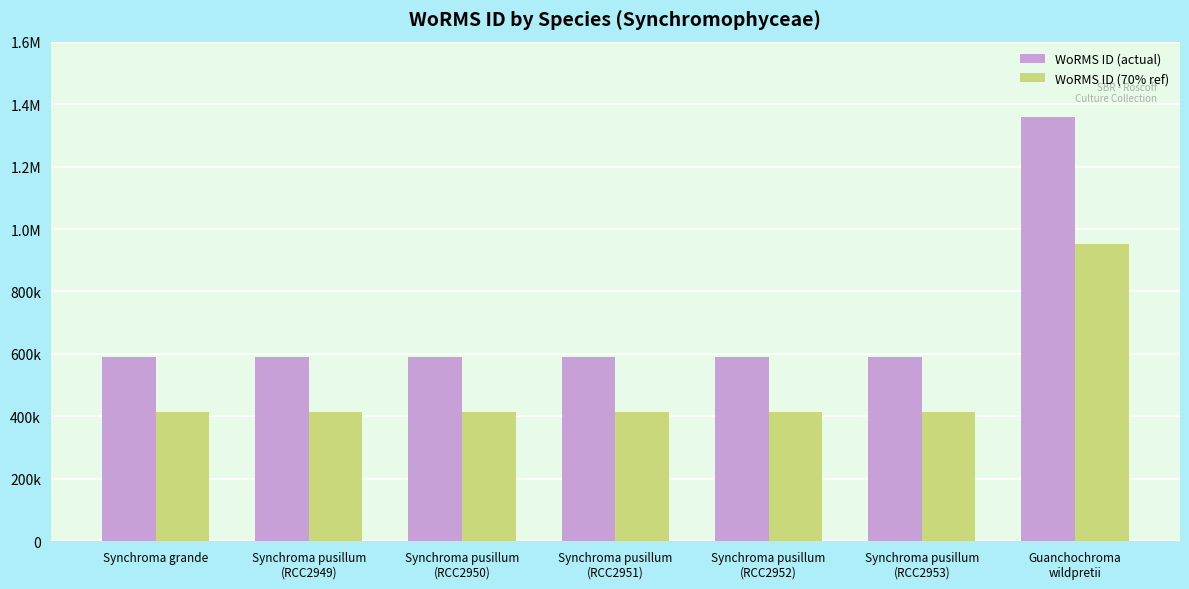

Rank the series by their maximum value, from lowest to highest.

WoRMS ID (70% ref), WoRMS ID (actual)